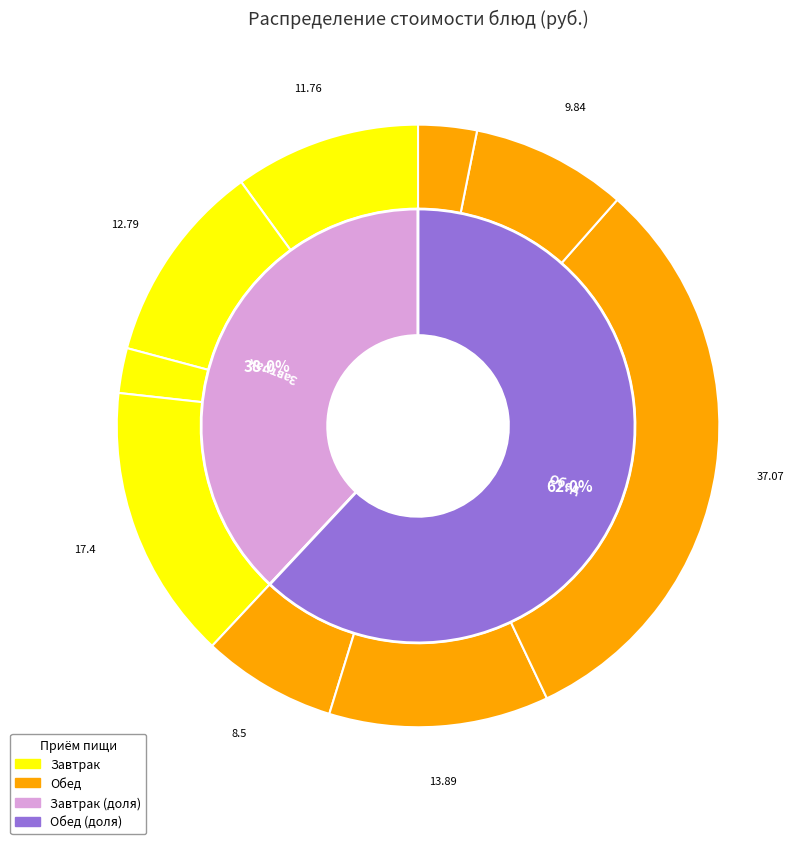

To the nearest percent, what portion does салат из свеклы represent?

7%